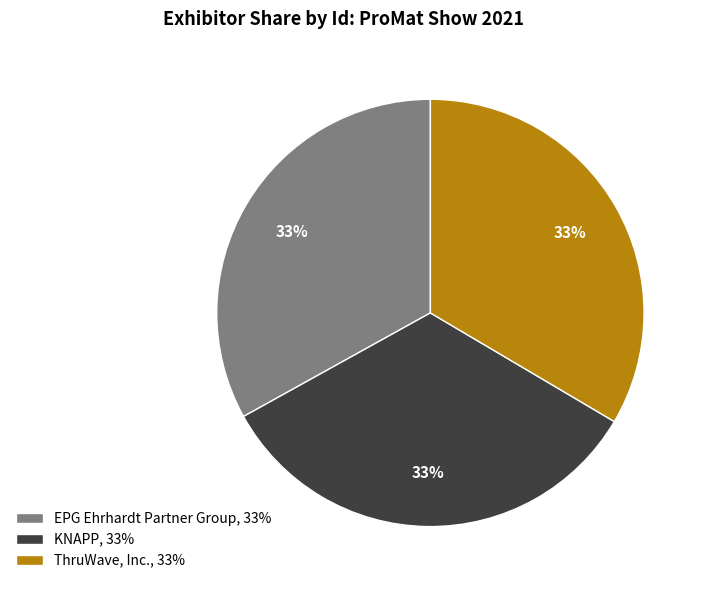

What percentage is the EPG Ehrhardt Partner Group slice, to the nearest percent?

33%